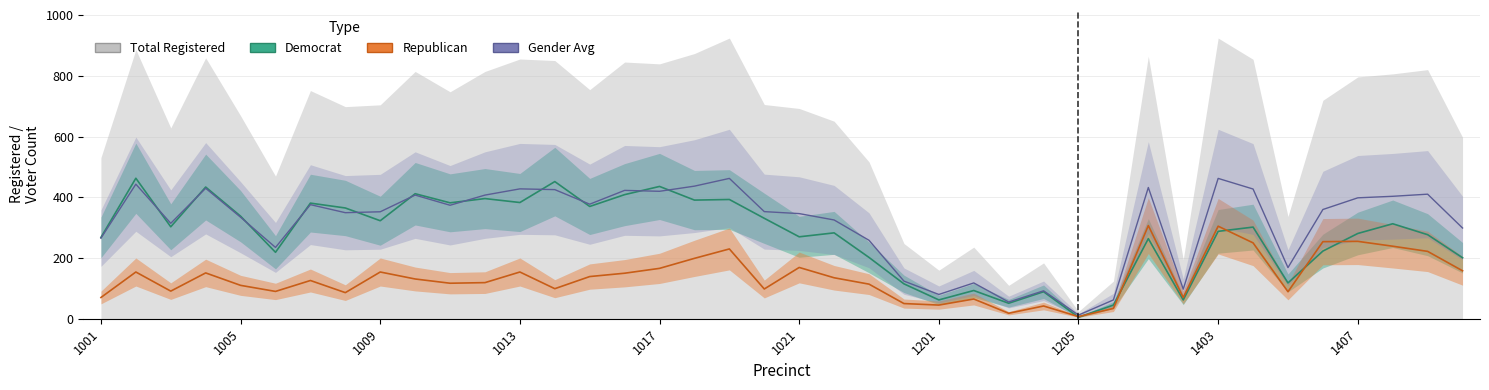

What is the minimum value shown in the chart?

5.0